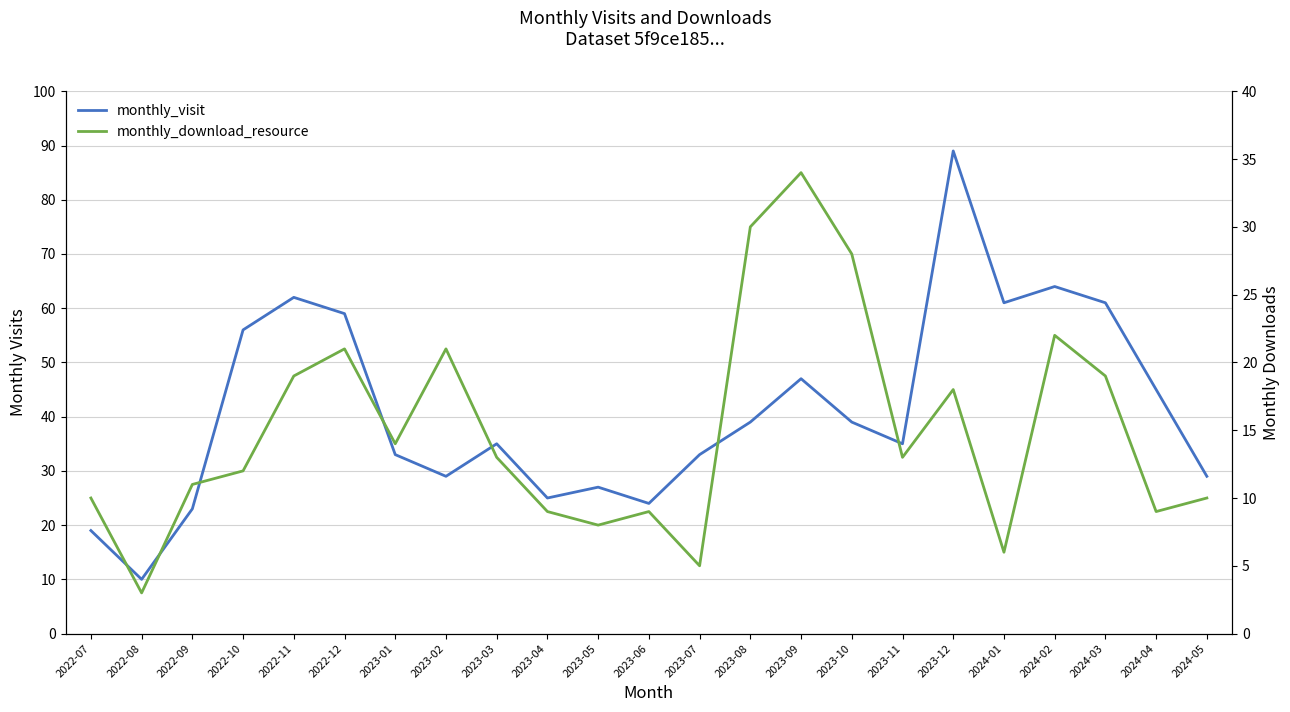

Where is monthly_download_resource nearest to the value 18?

2023-12